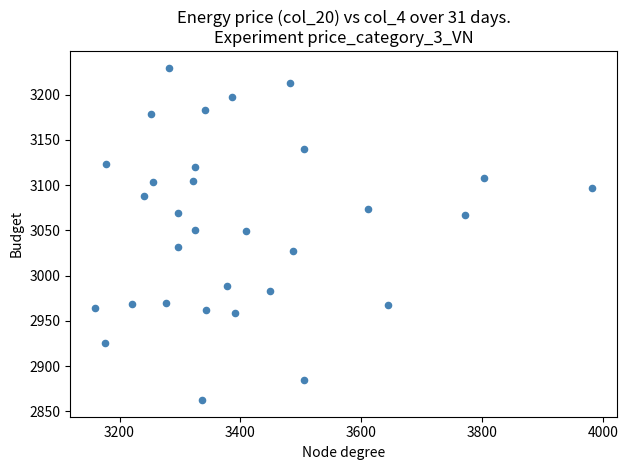

What is the range of X values (max minus min)?

821.7